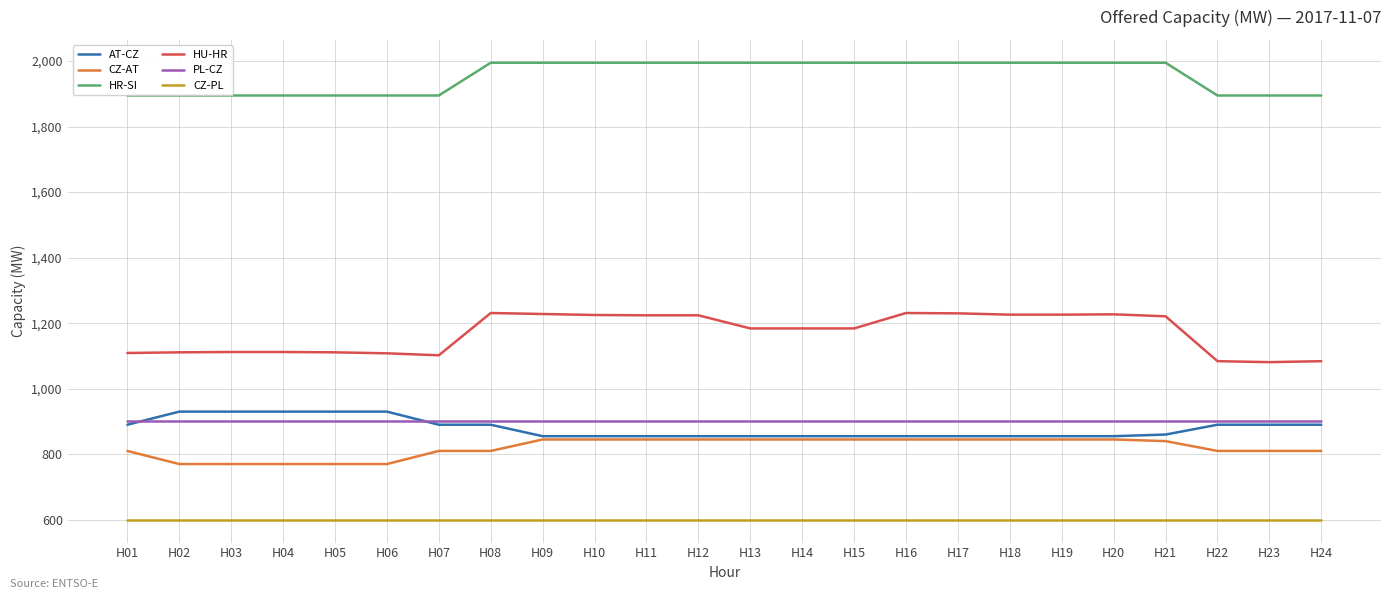

Which series has the largest total across all categories?

HR-SI